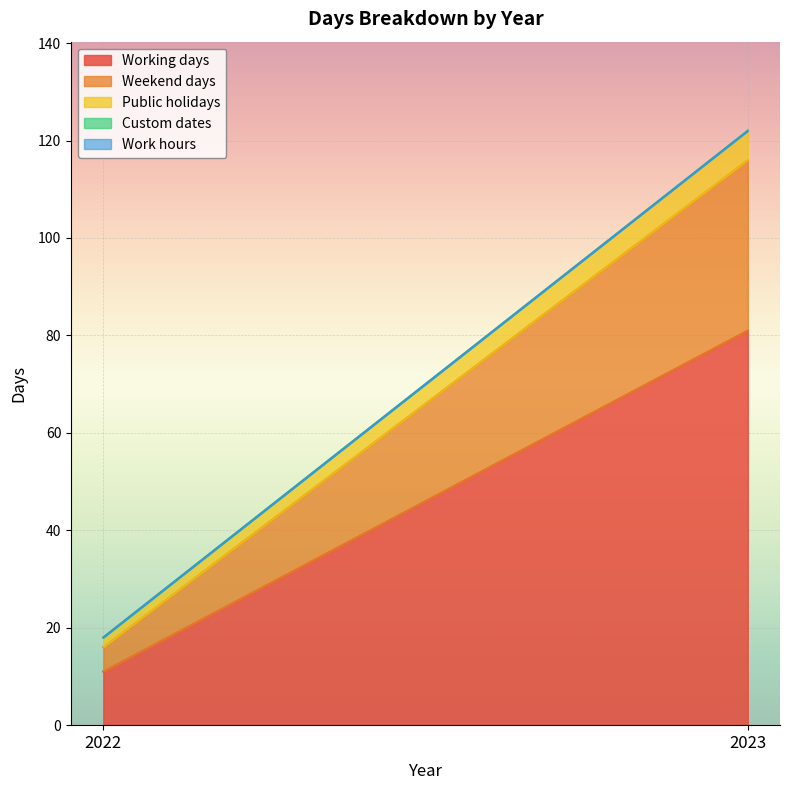

How many series are shown in this chart?

5